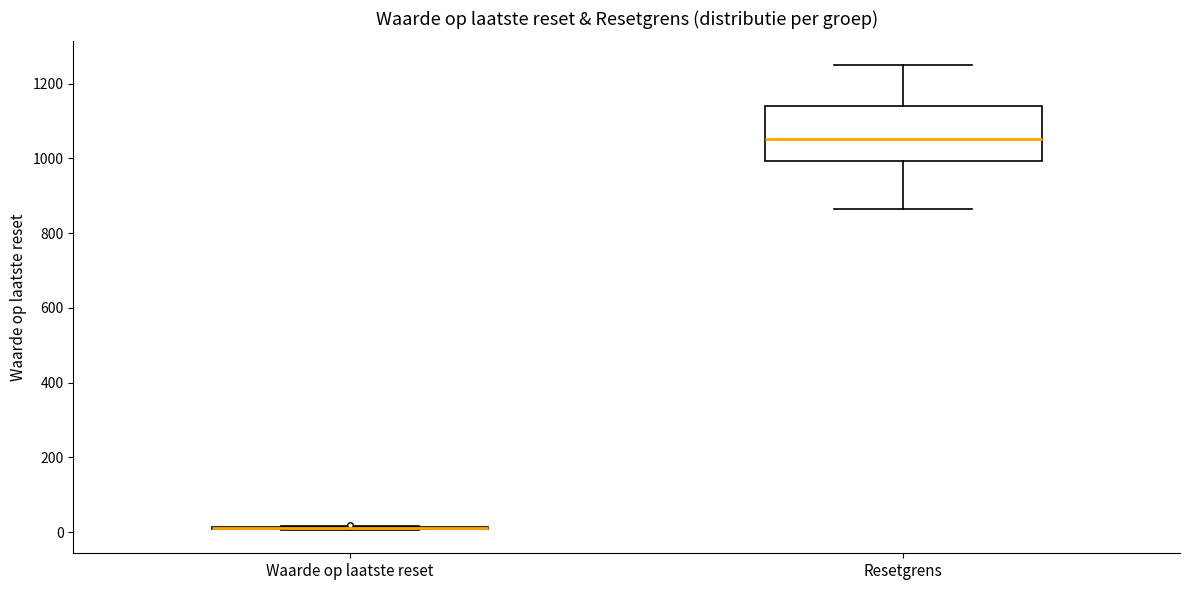

Reading left to right, read every box against the y-axis: the position of its median line, the range the box covers, and the ends of its whiskers. The values are not printed on the chart, so give them approximately, as read against the axis.

Waarde op laatste reset: box collapsed to a line at 20, whiskers 0 to 20
Resetgrens: median 1060, box 1000 to 1140, whiskers 860 to 1260